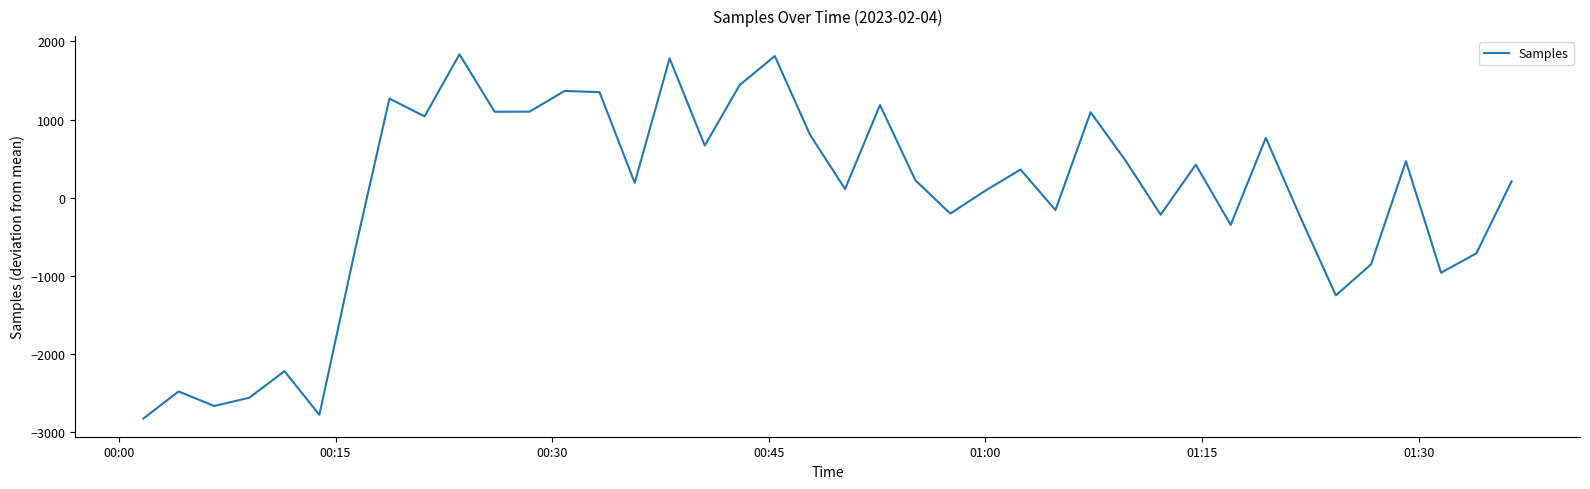

What is the greatest value displayed?

1833.4